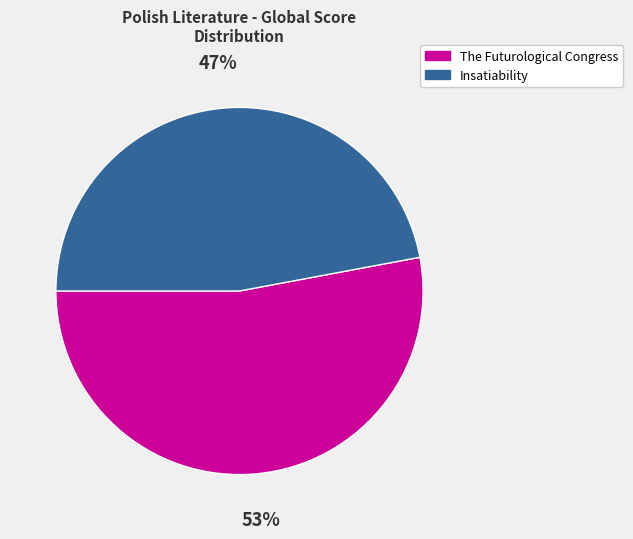

To the nearest percent, what is the average slice percentage?

50%